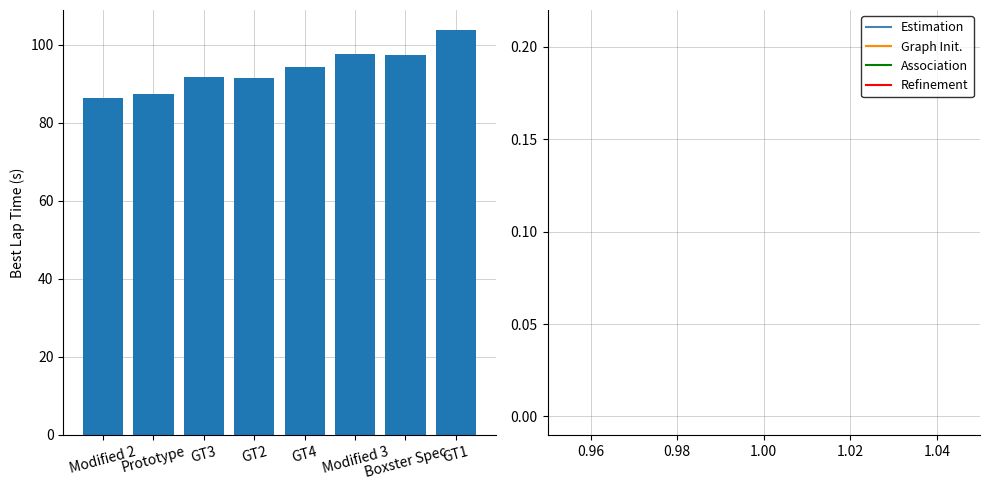

How many values exceed 94?

4